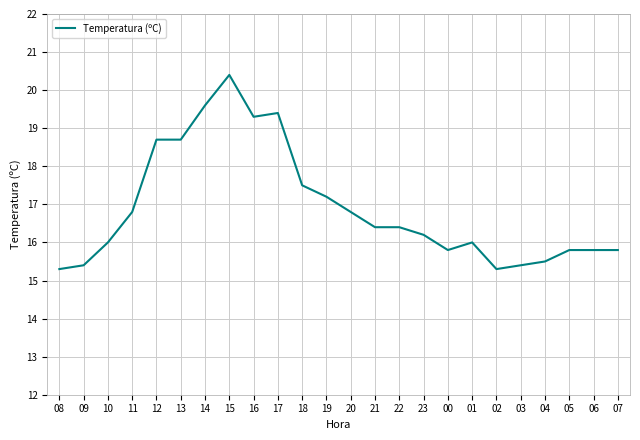

Is it true that the value at 03 is 9.5?

False